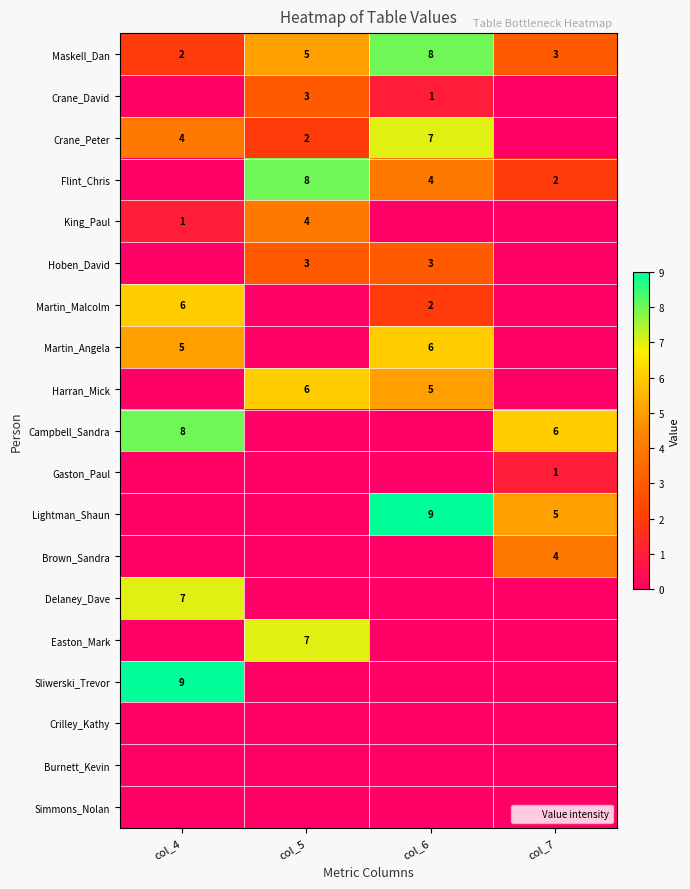

How many Harran_Mick values are between 0 and 6?

4